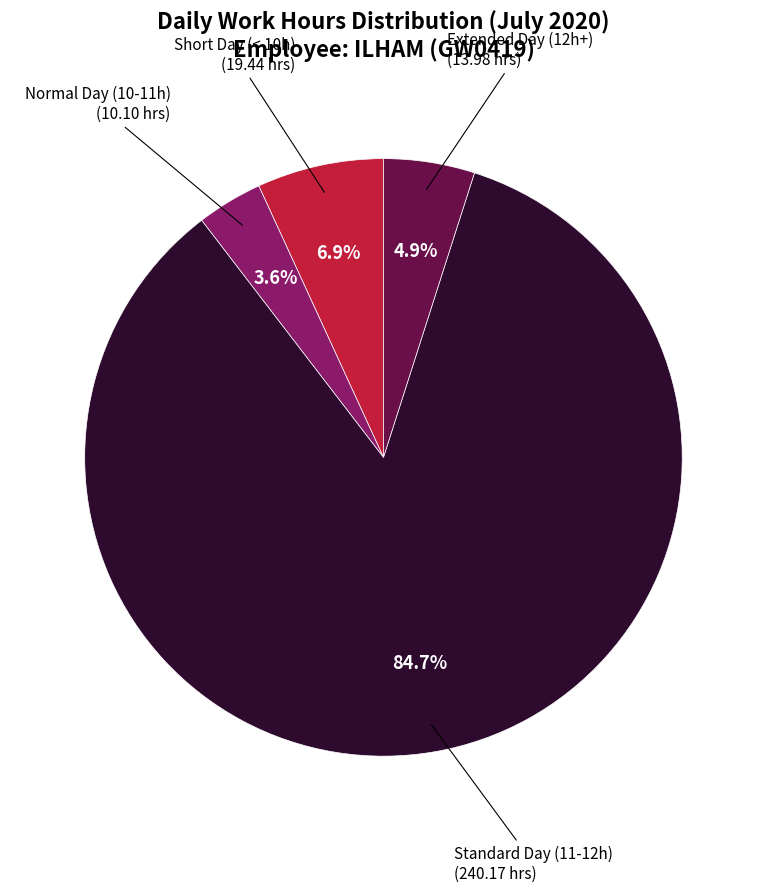

Is there a majority slice in this chart?

Yes